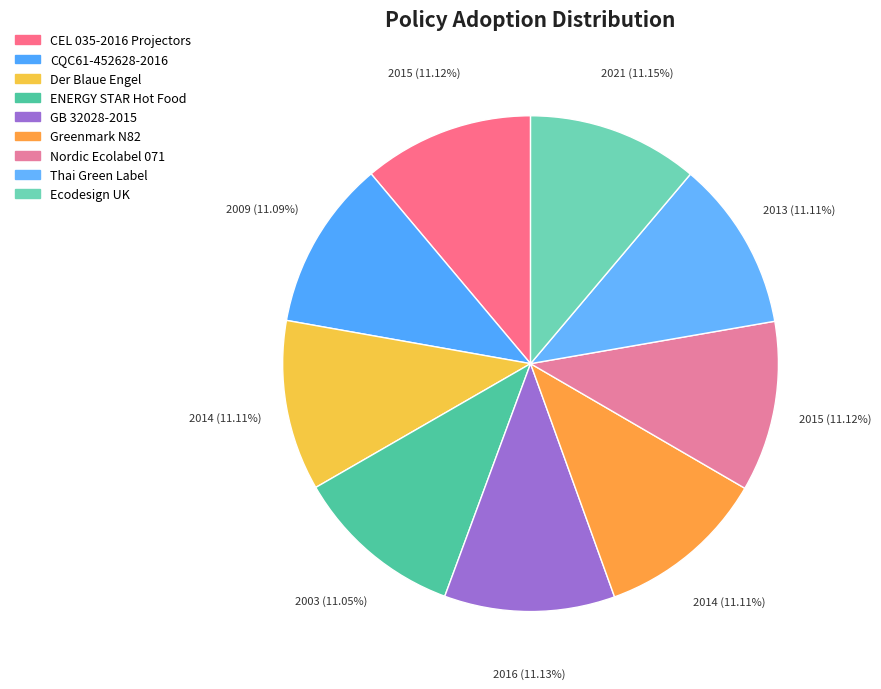

Does any single category account for the majority?

No